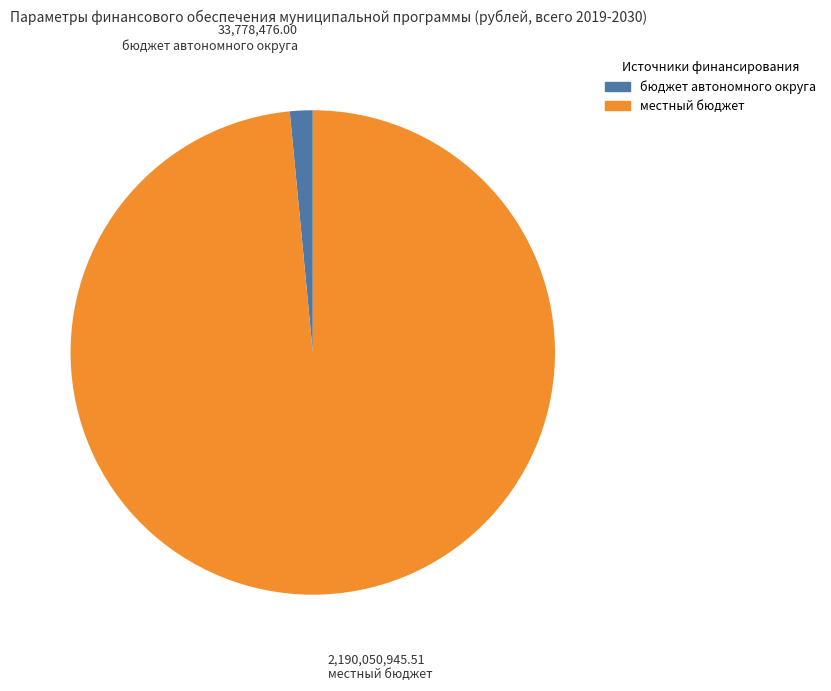

How many segments does this pie chart have?

2